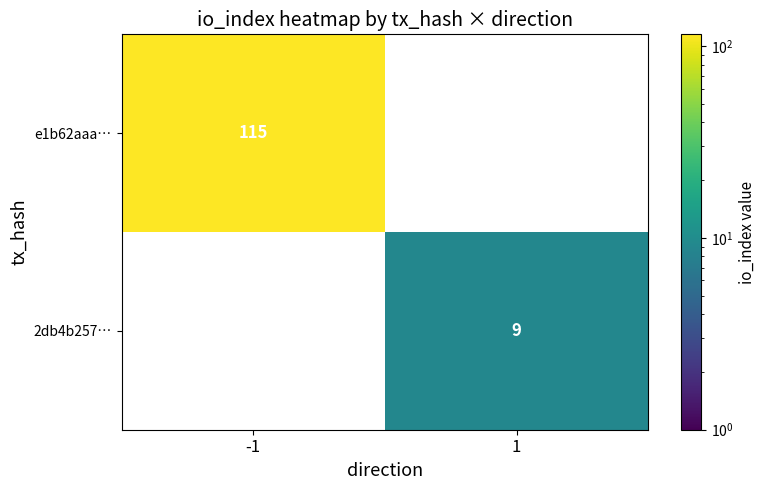

How many data points does each series have?

2